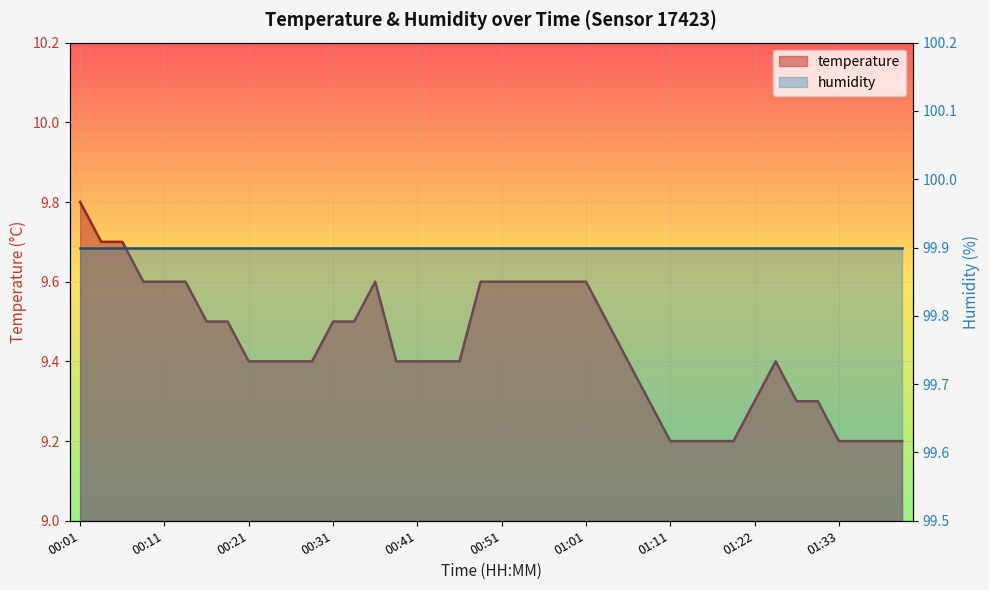

The chart shows a value of 9.2 at 01:33. True or false?

True